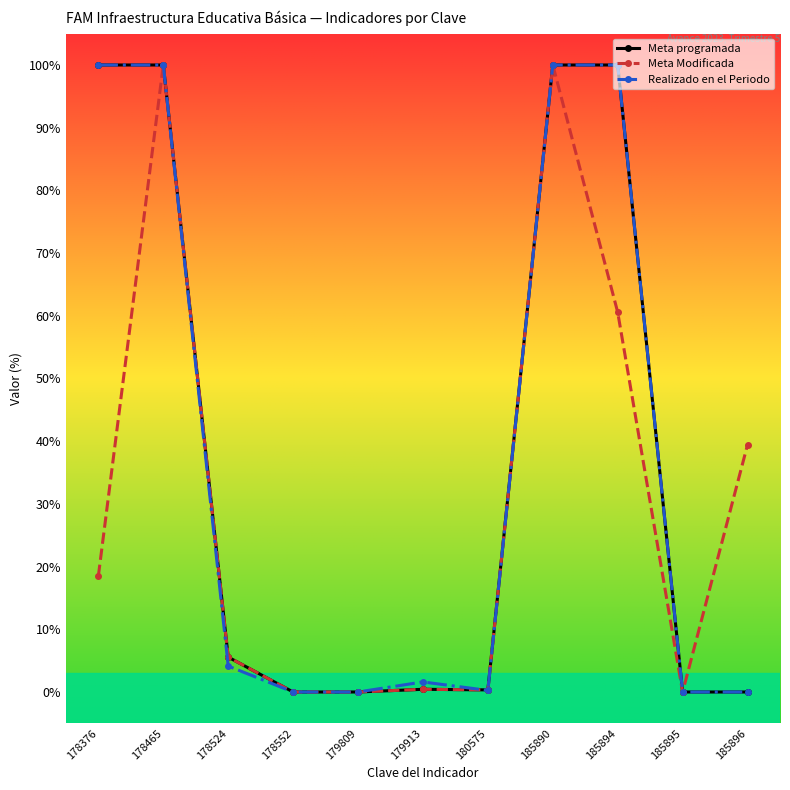

At how many categories does at least one series exceed 29?

5